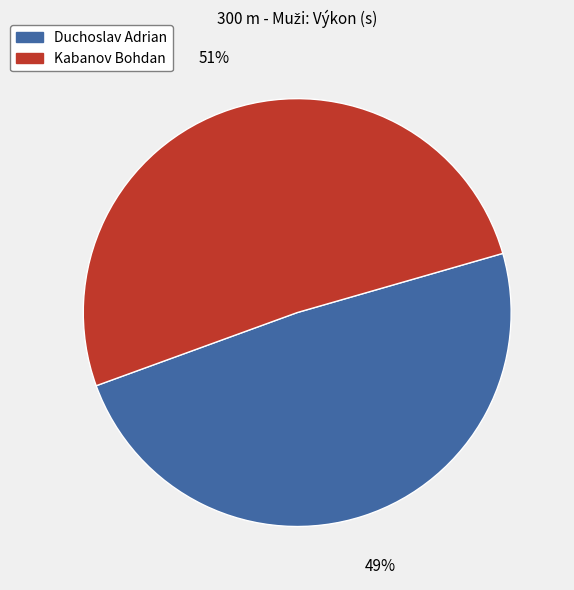

To the nearest percent, what is the difference between the Kabanov Bohdan and Duchoslav Adrian slice percentages?

2%